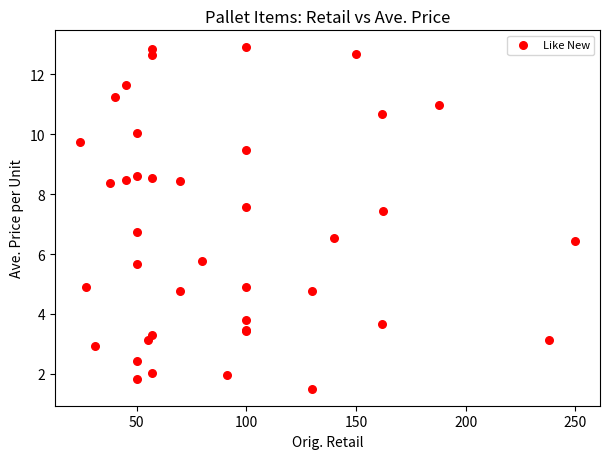

What Y value in the scatter plot is closest to 7?

6.7